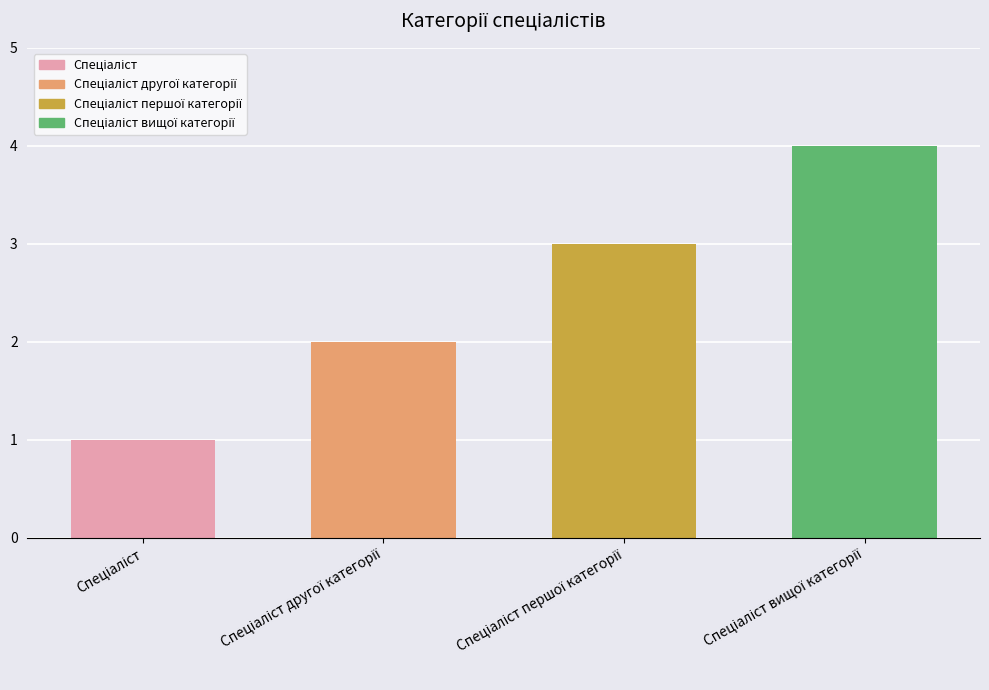

Reading left to right, list all the values displayed in this chart.

1	2	3	4